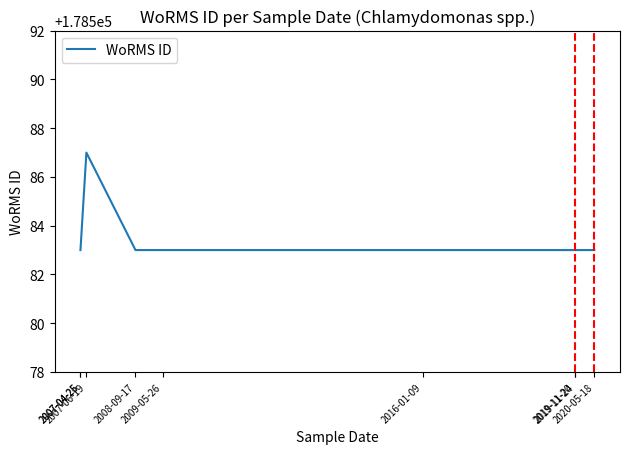

The chart shows a value of 178583 at 2007-04-25. True or false?

True